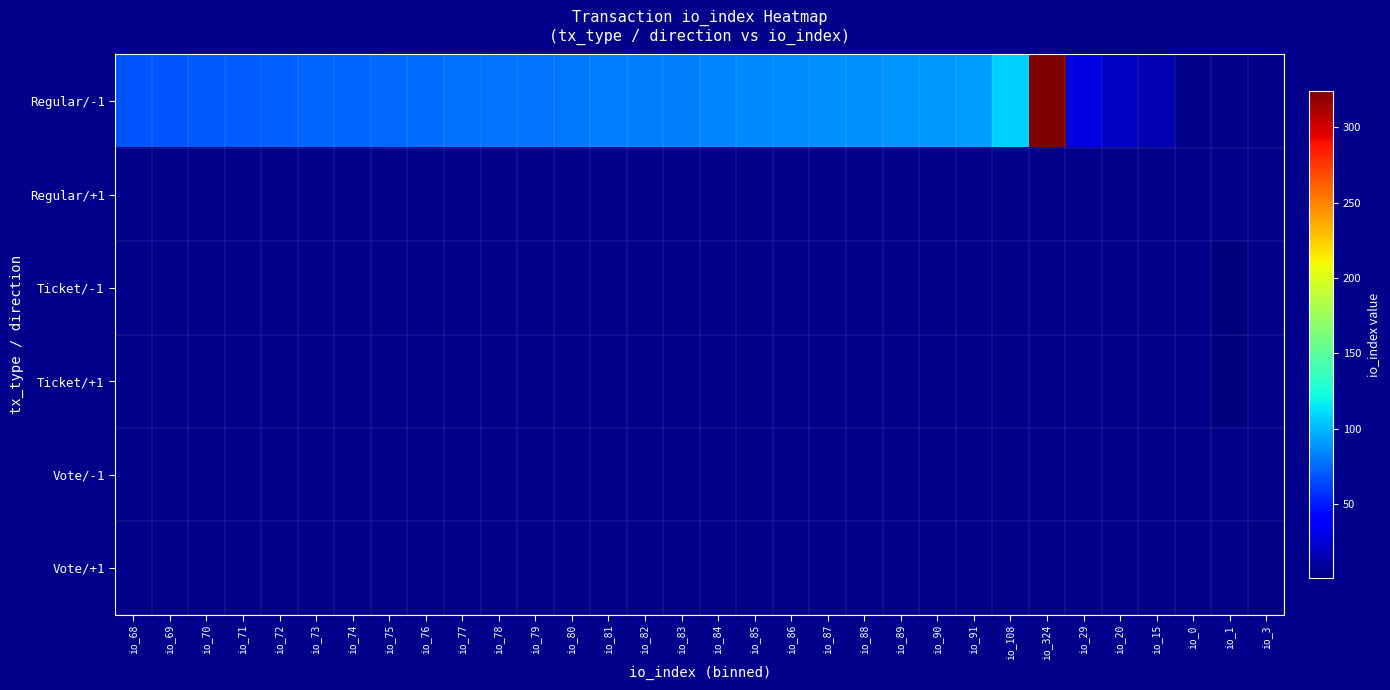

Reading left to right, what are all the values shown in this chart?

Regular/-1: io_68=68	io_69=69	io_70=70	io_71=71	io_72=72	io_73=73	io_74=74	io_75=75	io_76=76	io_77=77	io_78=78	io_79=79	io_80=80	io_81=81	io_82=82	io_83=83	io_84=84	io_85=85	io_86=86	io_87=87	io_88=88	io_89=89	io_90=90	io_91=91	io_108=108	io_324=324	io_29=29	io_20=20	io_15=15	io_0=0	io_1=0	io_3=0
Regular/+1: io_68=0	io_69=0	io_70=0	io_71=0	io_72=0	io_73=0	io_74=0	io_75=0	io_76=0	io_77=0	io_78=0	io_79=0	io_80=0	io_81=0	io_82=0	io_83=0	io_84=0	io_85=0	io_86=0	io_87=0	io_88=0	io_89=0	io_90=0	io_91=0	io_108=0	io_324=0	io_29=0	io_20=0	io_15=0	io_0=0	io_1=0	io_3=0
Ticket/-1: io_68=0	io_69=0	io_70=0	io_71=0	io_72=0	io_73=0	io_74=0	io_75=0	io_76=0	io_77=0	io_78=0	io_79=0	io_80=0	io_81=0	io_82=0	io_83=0	io_84=0	io_85=0	io_86=0	io_87=0	io_88=0	io_89=0	io_90=0	io_91=0	io_108=0	io_324=0	io_29=0	io_20=0	io_15=0	io_0=0	io_1=1	io_3=0
Ticket/+1: io_68=0	io_69=0	io_70=0	io_71=0	io_72=0	io_73=0	io_74=0	io_75=0	io_76=0	io_77=0	io_78=0	io_79=0	io_80=0	io_81=0	io_82=0	io_83=0	io_84=0	io_85=0	io_86=0	io_87=0	io_88=0	io_89=0	io_90=0	io_91=0	io_108=0	io_324=0	io_29=0	io_20=0	io_15=0	io_0=0	io_1=1	io_3=0
Vote/-1: io_68=0	io_69=0	io_70=0	io_71=0	io_72=0	io_73=0	io_74=0	io_75=0	io_76=0	io_77=0	io_78=0	io_79=0	io_80=0	io_81=0	io_82=0	io_83=0	io_84=0	io_85=0	io_86=0	io_87=0	io_88=0	io_89=0	io_90=0	io_91=0	io_108=0	io_324=0	io_29=0	io_20=0	io_15=0	io_0=0	io_1=0	io_3=0
Vote/+1: io_68=0	io_69=0	io_70=0	io_71=0	io_72=0	io_73=0	io_74=0	io_75=0	io_76=0	io_77=0	io_78=0	io_79=0	io_80=0	io_81=0	io_82=0	io_83=0	io_84=0	io_85=0	io_86=0	io_87=0	io_88=0	io_89=0	io_90=0	io_91=0	io_108=0	io_324=0	io_29=0	io_20=0	io_15=0	io_0=0	io_1=0	io_3=3